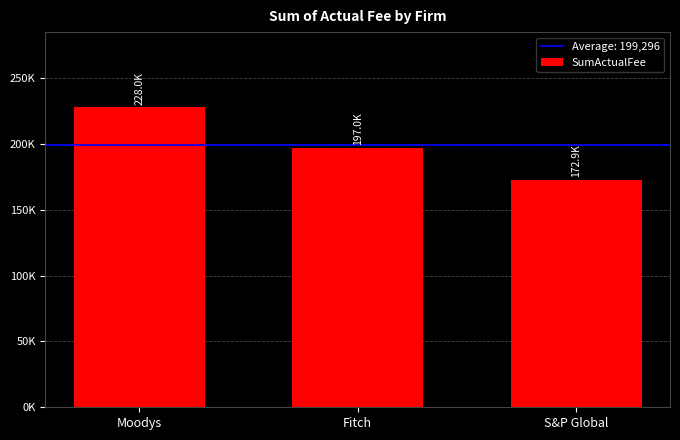

Is it true that the value at S&P Global is 264761?

False